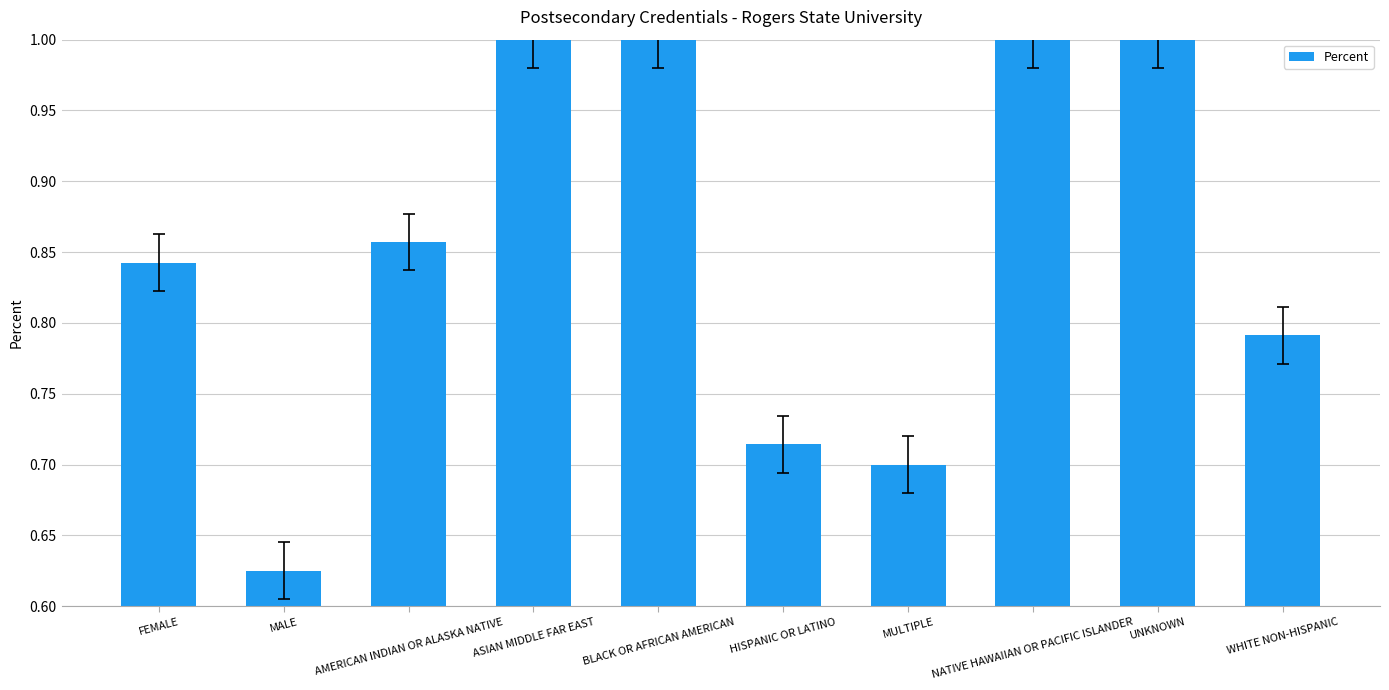

What is the greatest value displayed?

1.0